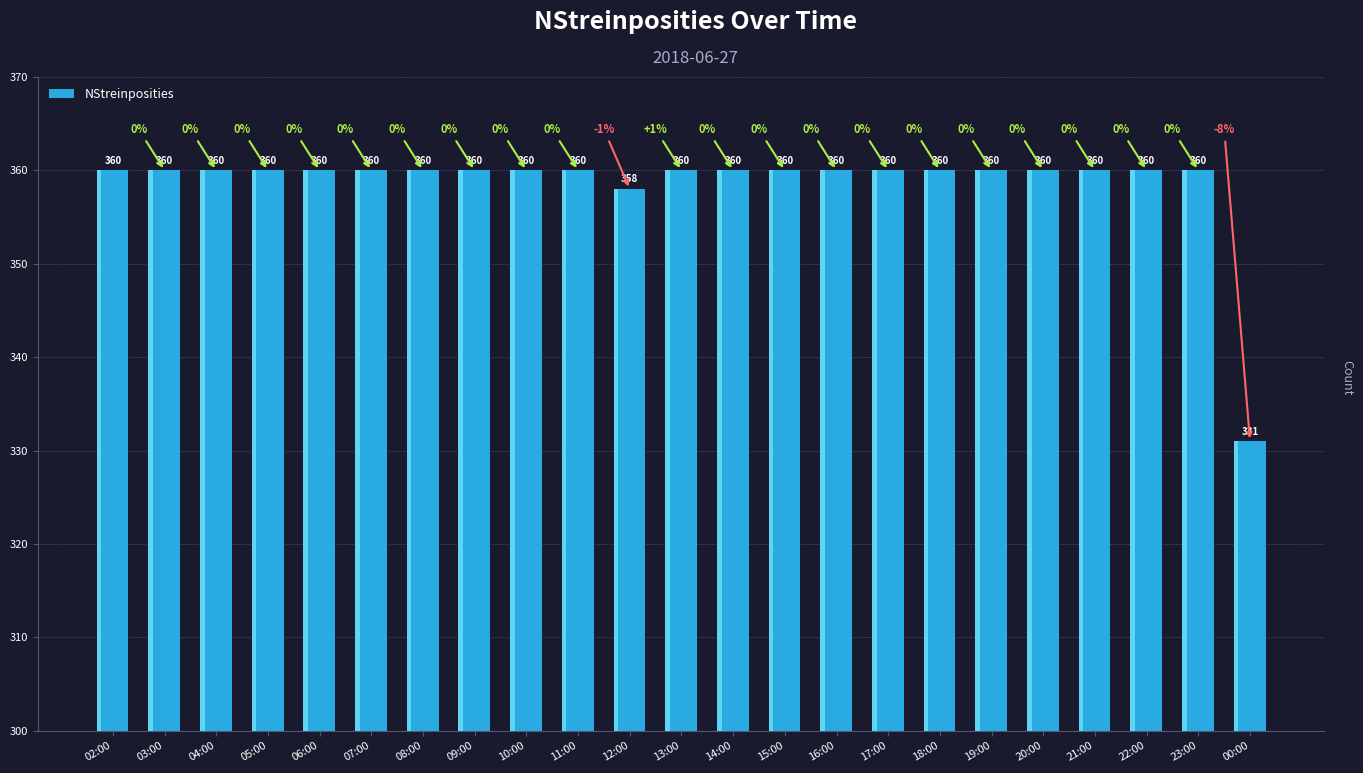

Is it true that the value at 06:00 is 196?

False